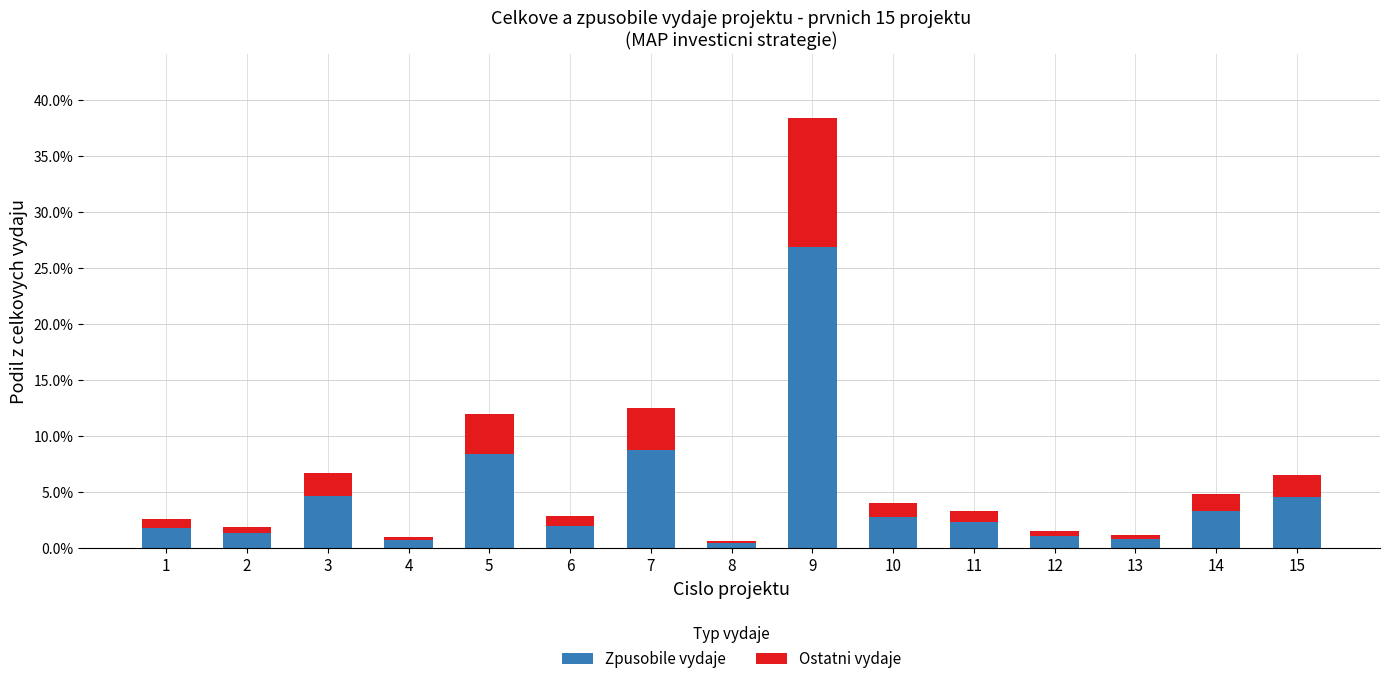

Between 4 and 14, which series saw the biggest shift?

Zpusobile vydaje